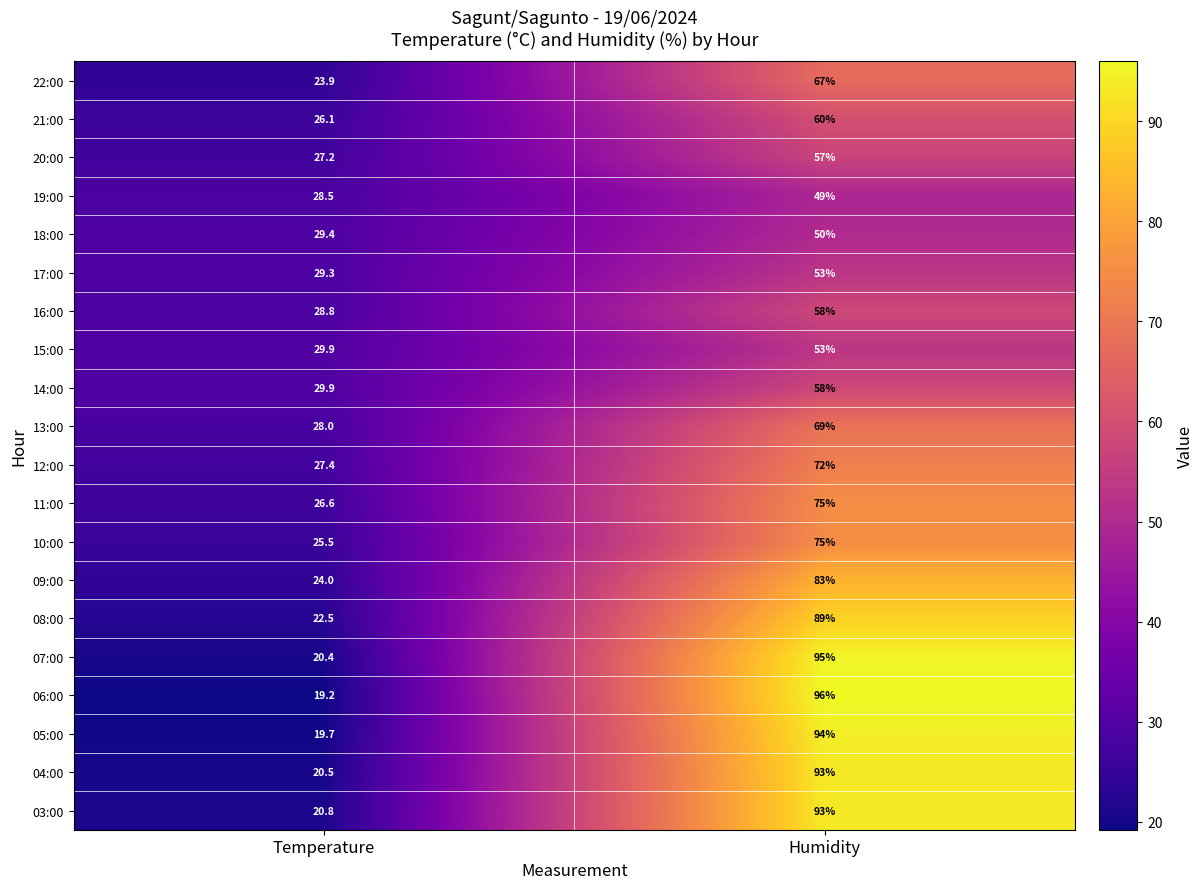

What is the difference between the highest and lowest values at Temperature?

10.7